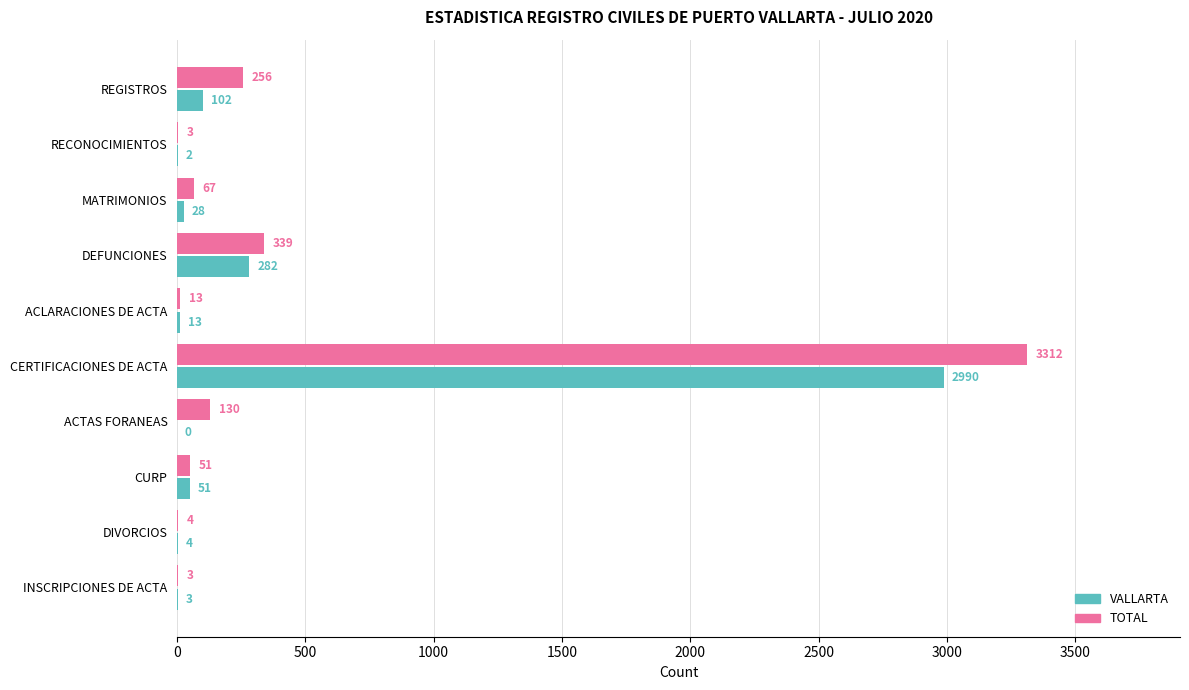

Where is VALLARTA nearest to the value 1495?

DEFUNCIONES